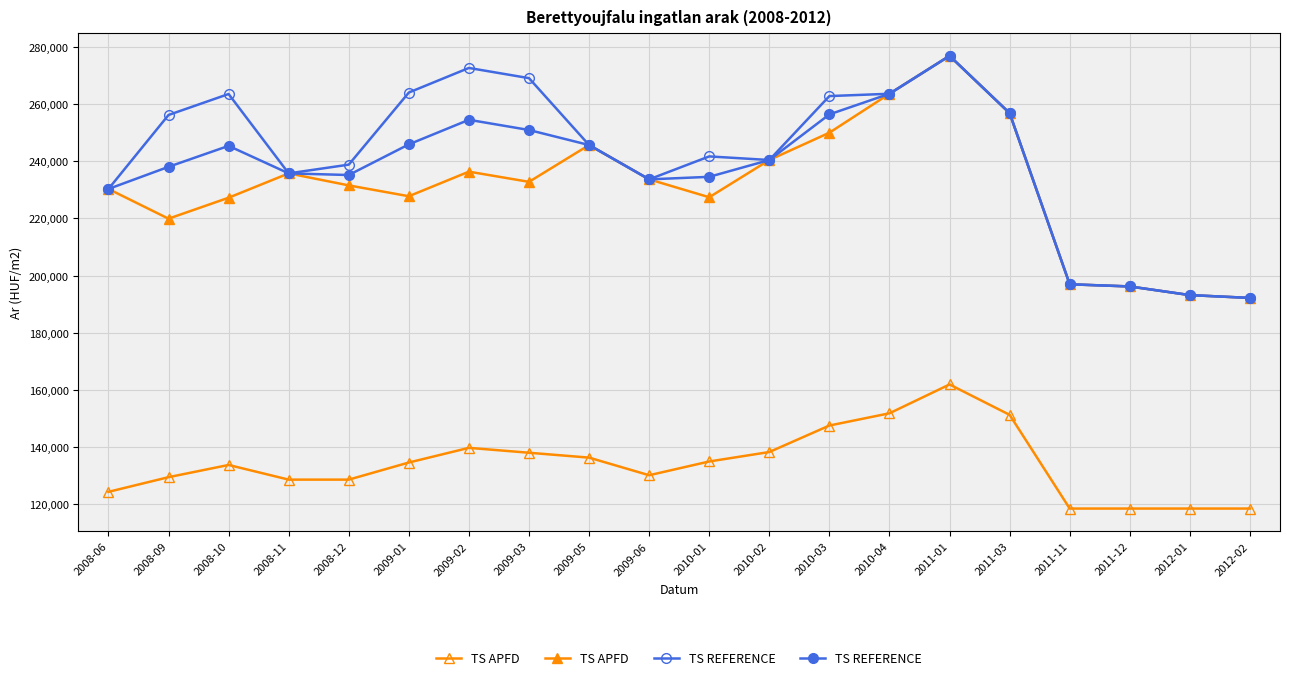

Which has a higher value, 2010-03 or 2010-01?

2010-03